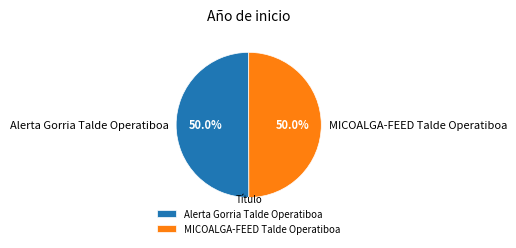

To the nearest percent, what is the average slice percentage?

50%